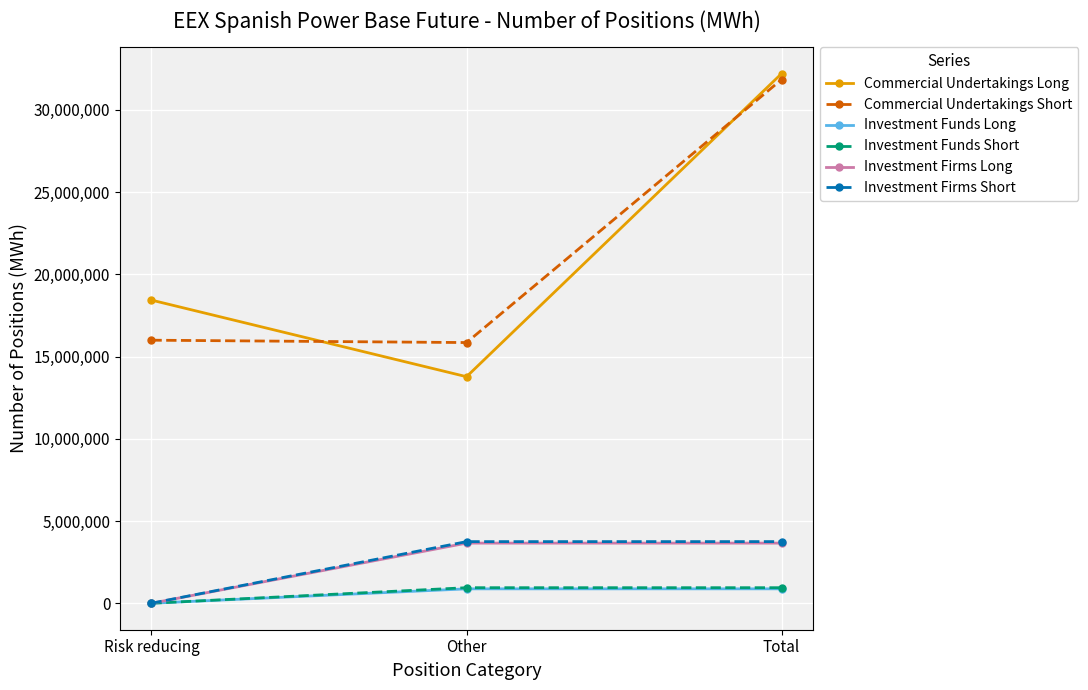

What is the value of the Investment Funds Long point at the 1st from the left?

336